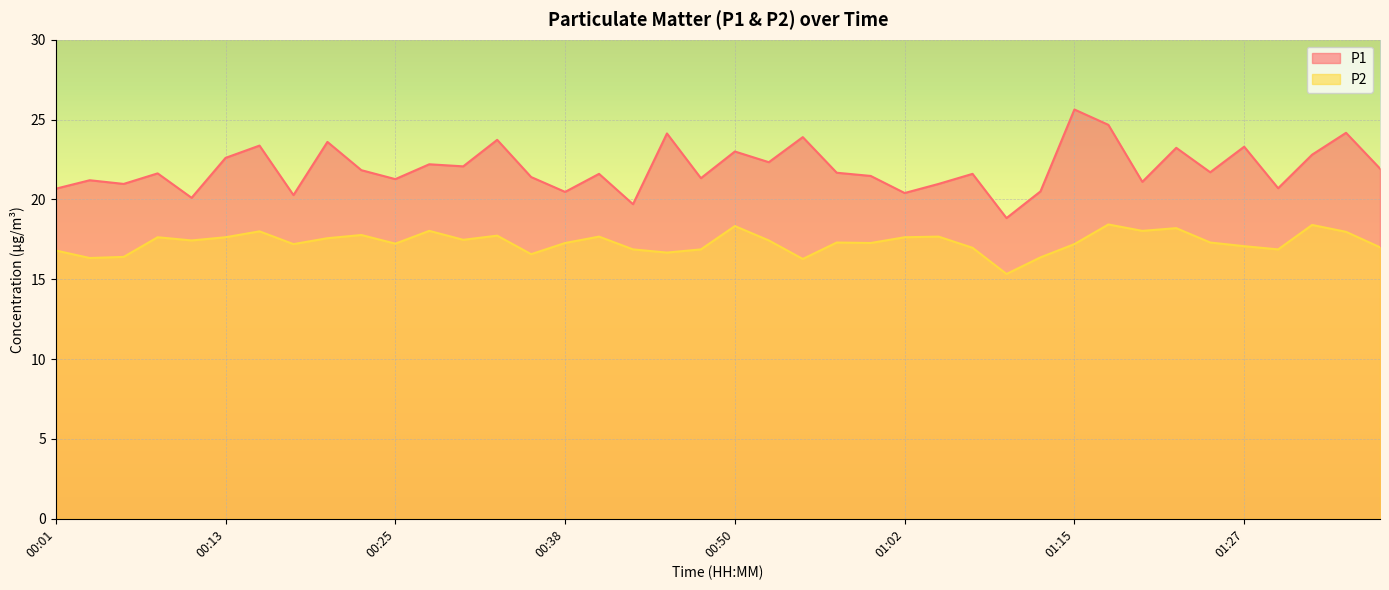

What is the sum of the P1 values at 01:10 and 00:30?

40.9